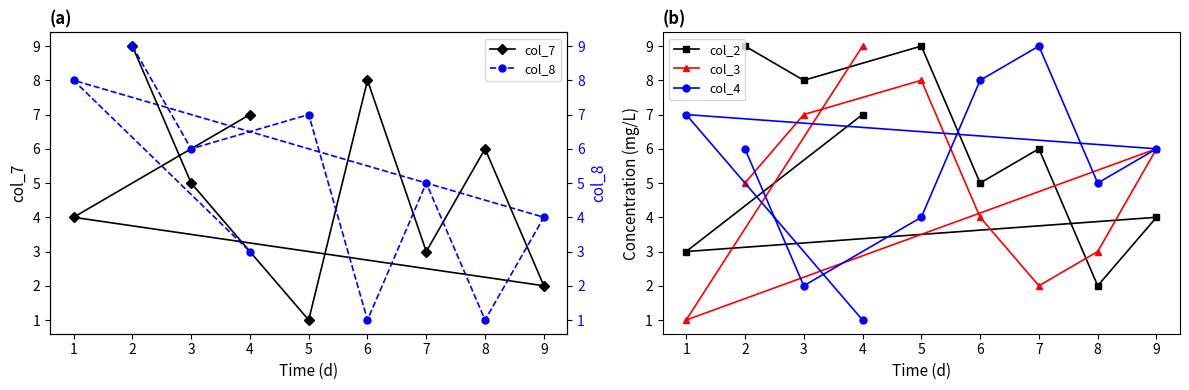

True or false: col_4 has more than 0 interior local peaks.

True